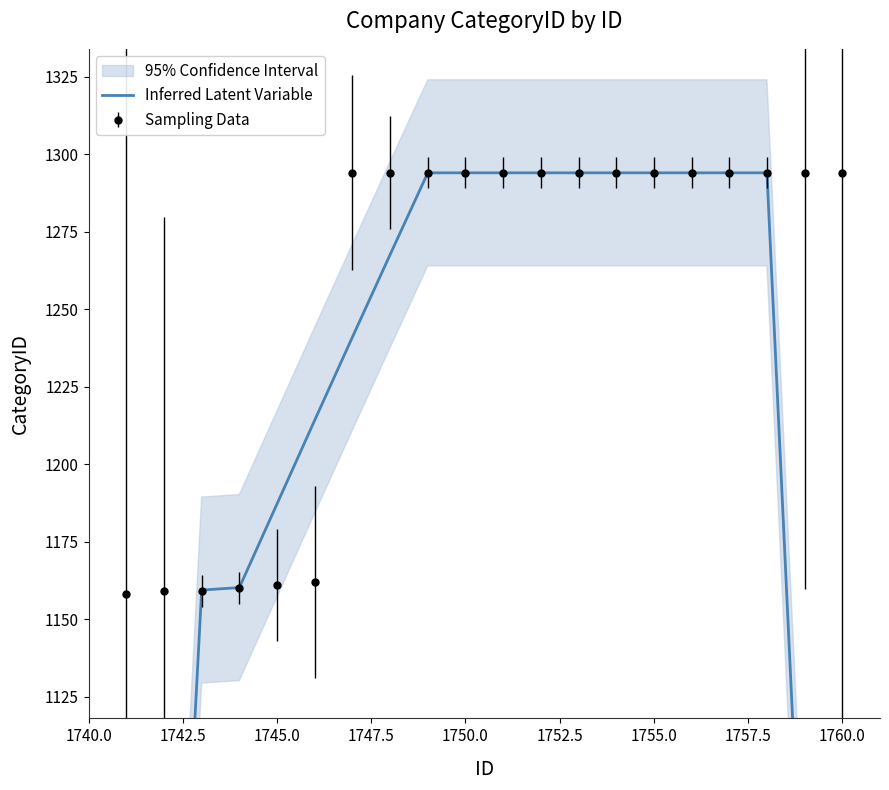

Does the chart have visible grid lines?

No